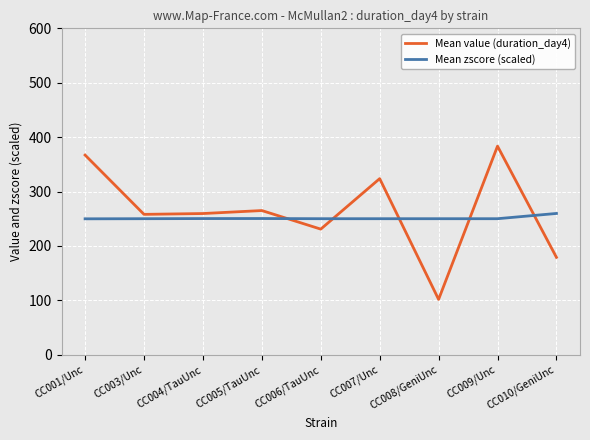

True or false: Mean zscore (scaled) has a value of 161.5 at CC006/TauUnc.

False